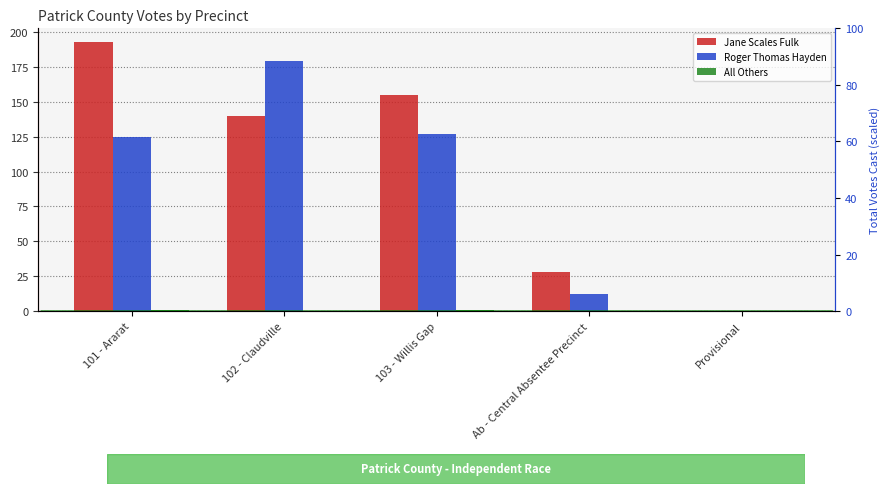

Is the value of Jane Scales Fulk at 101 - Ararat greater than the value of Roger Thomas Hayden at Provisional?

Yes